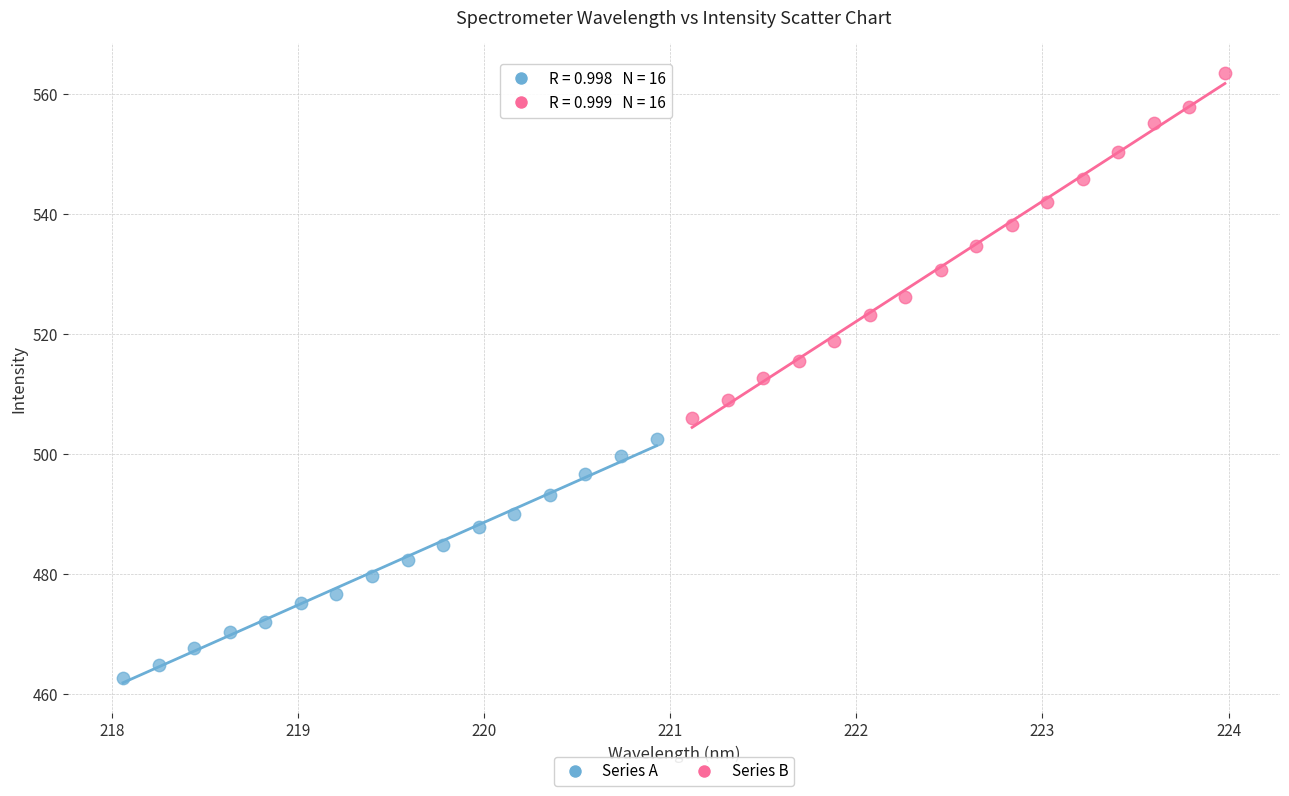

What are all the series names shown in the legend?

Series A, Series B